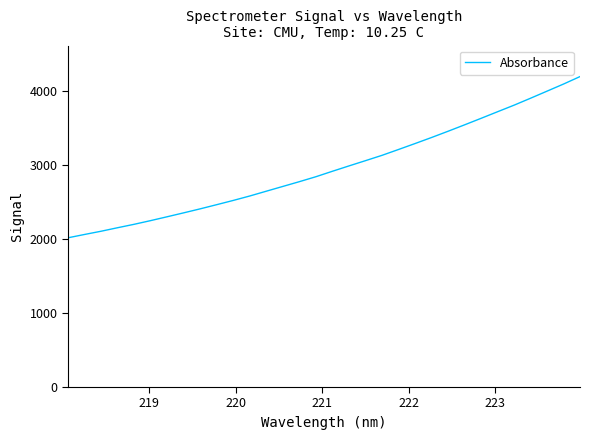

What is the difference between the maximum and minimum values?

2175.9